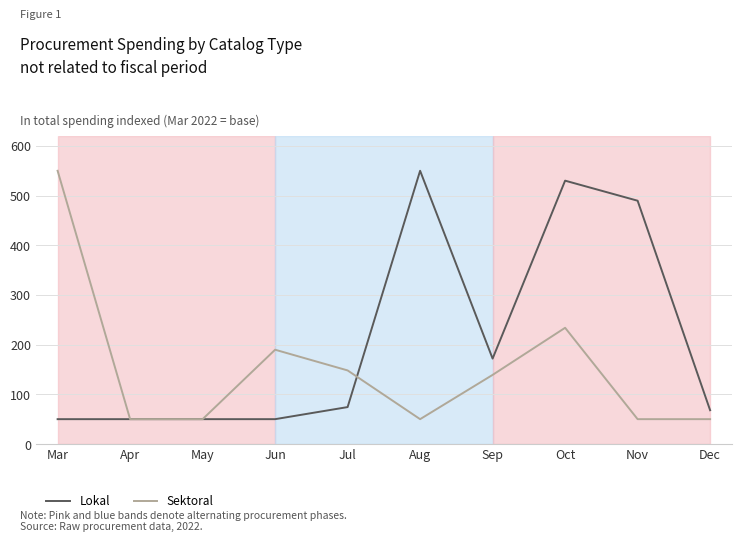

Rank the series by their average value, from lowest to highest.

Sektoral, Lokal